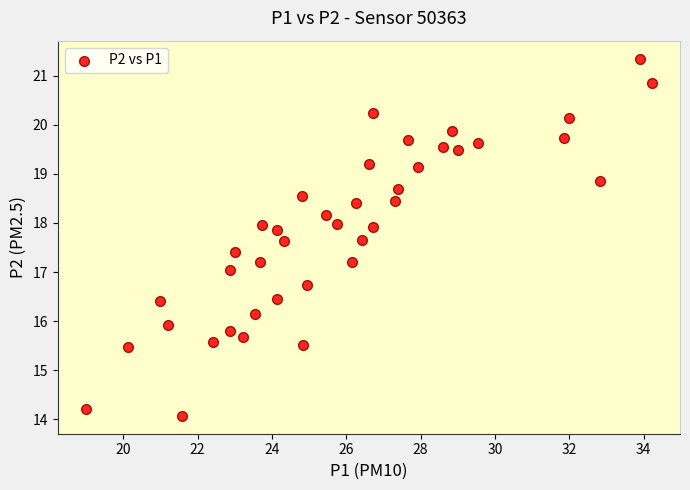

What is the range of Y values (max minus min)?

7.3